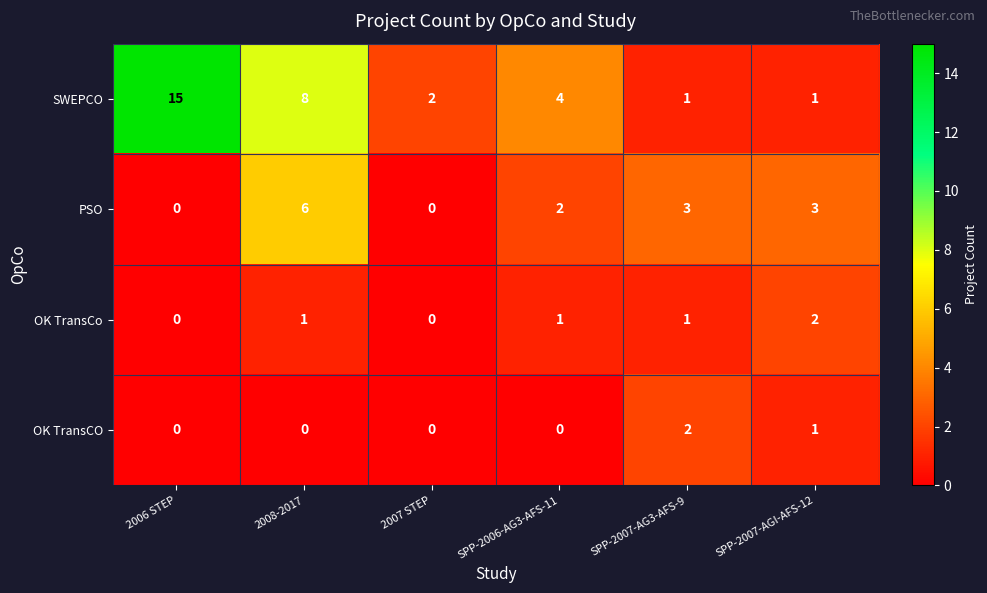

What is the sum of the OK TransCo values at SPP-2007-AGI-AFS-12 and 2008-2017?

3